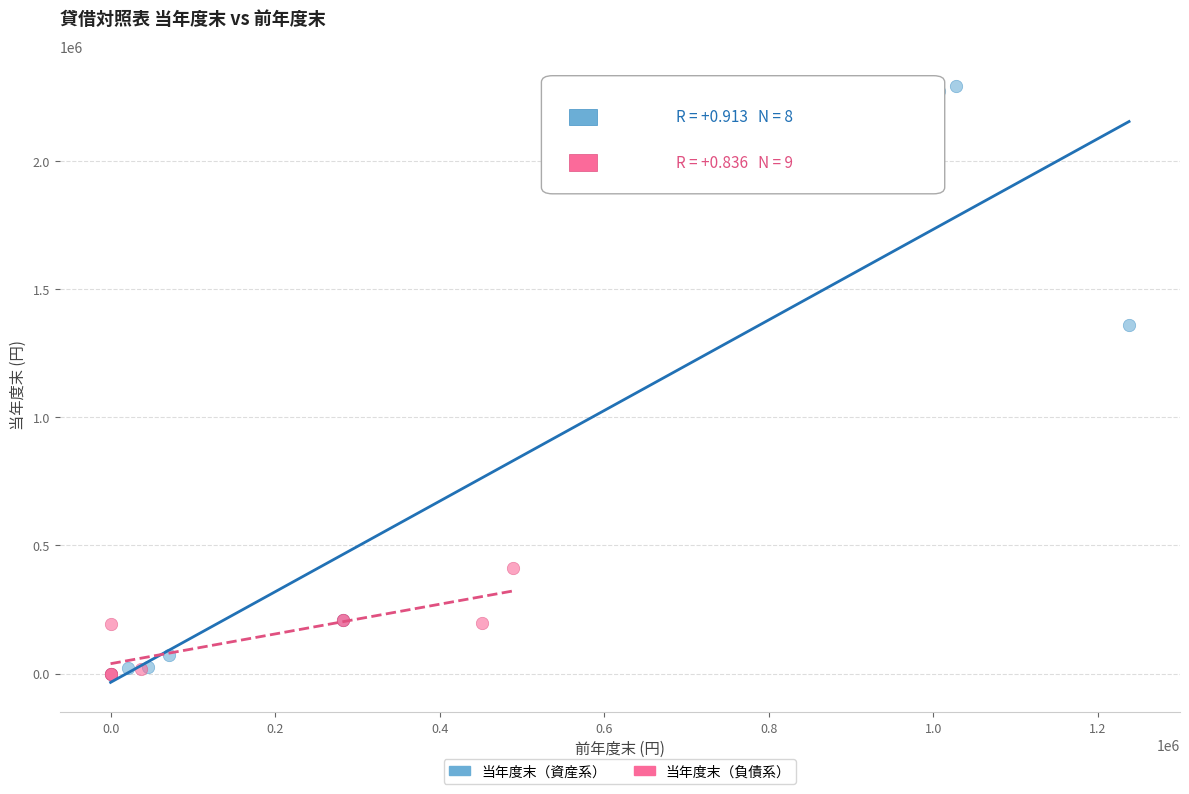

Which series has the widest spread of Y values?

当年度末（資産系）